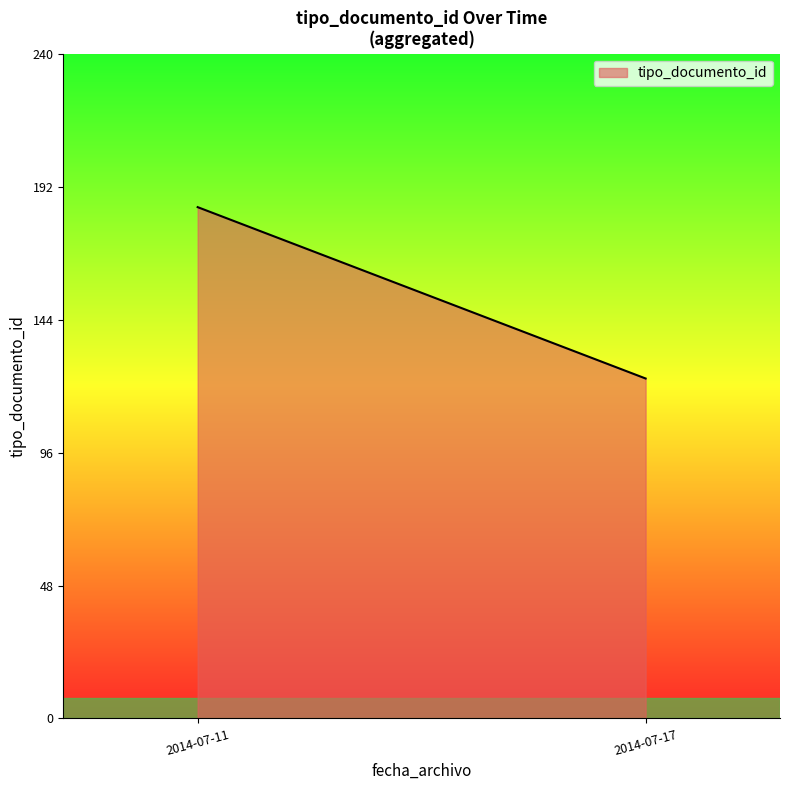

What is the maximum value shown in the chart?

185